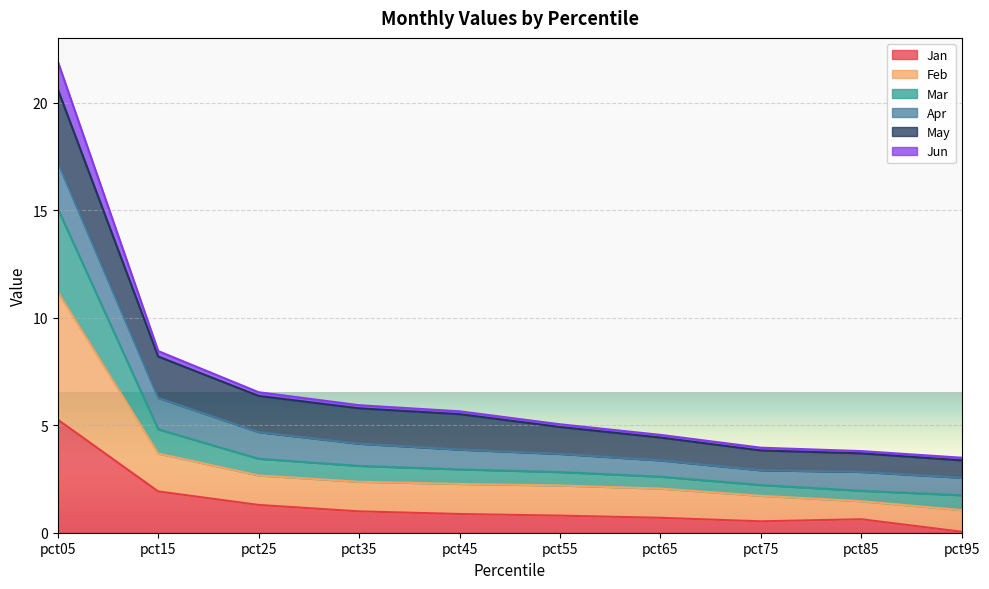

The value of Jan at pct25 is 2.3. True or false?

False